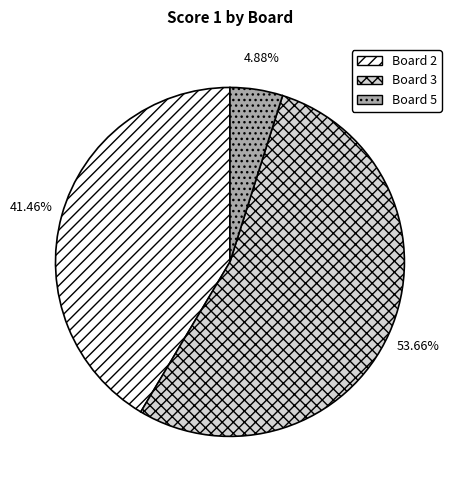

True or false: Board 2 accounts for 41% of the total.

True